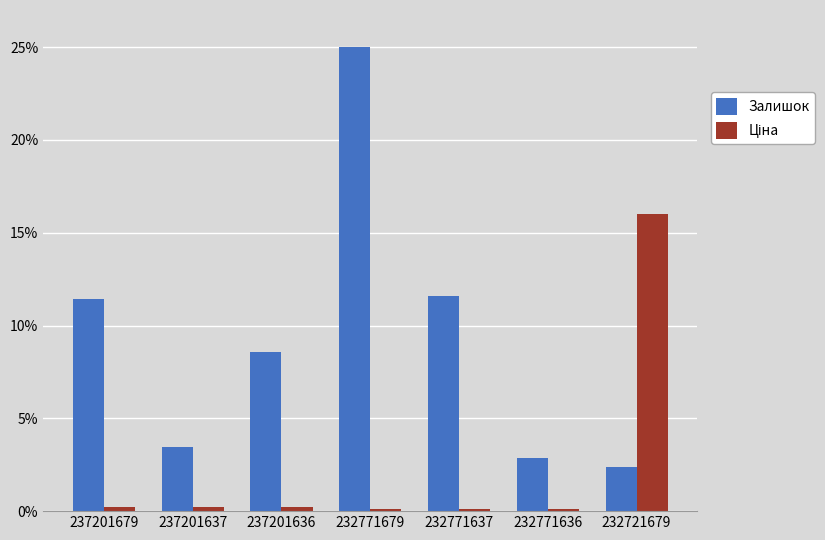

Which series has the largest total across all categories?

Залишок